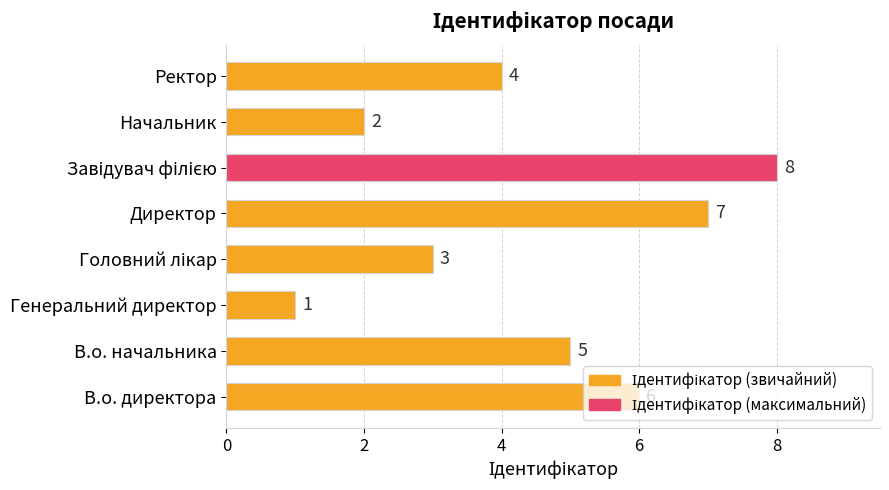

What is the sum of the values at В.о. начальника and В.о. директора?

11